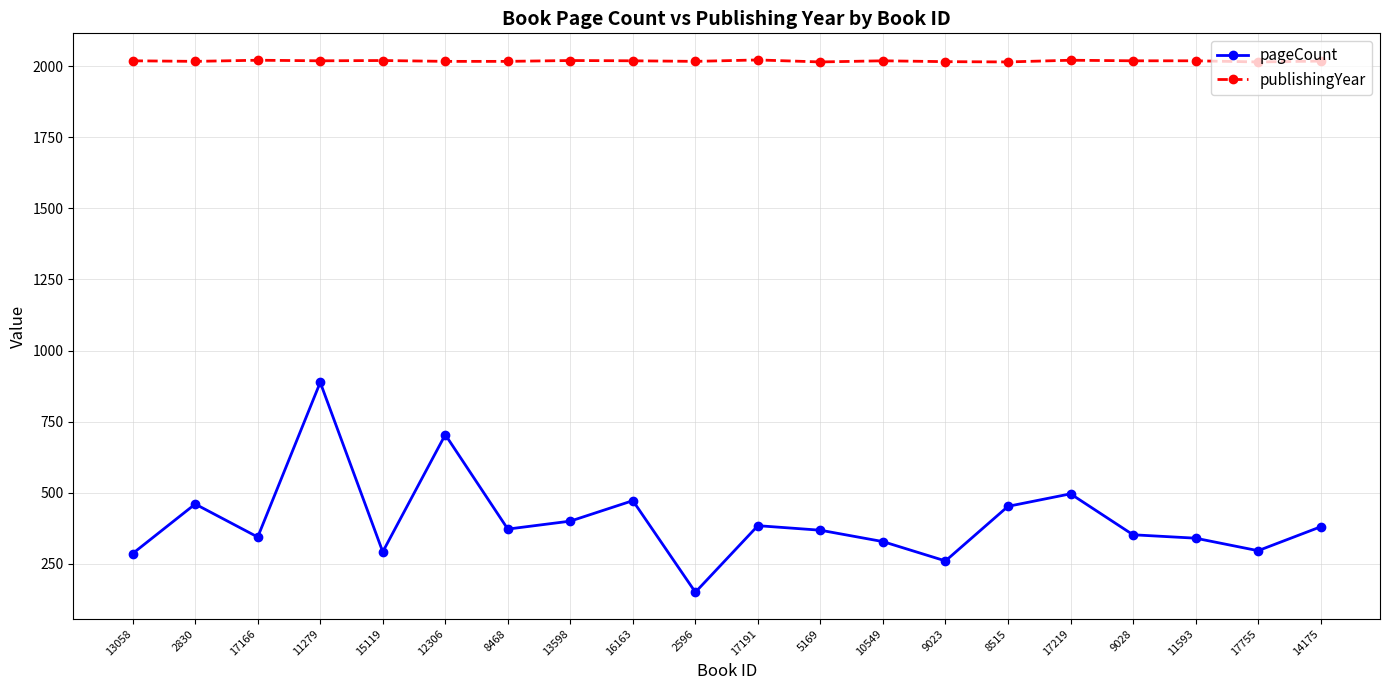

How many data points in pageCount are less than 372?

10